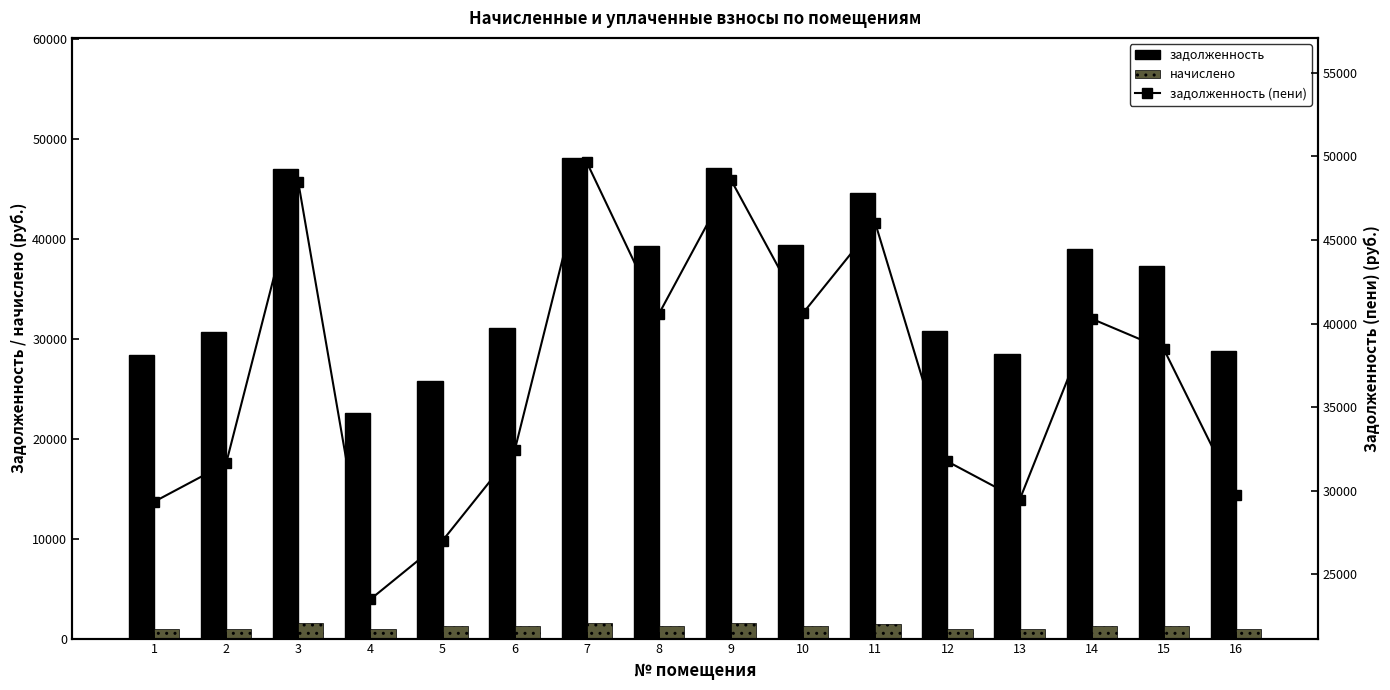

At which label is начислено closest to 1247?

5